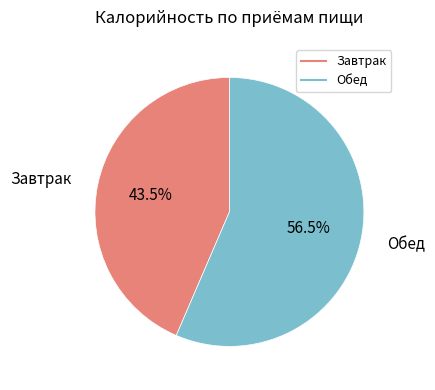

To the nearest percent, what is the difference between the largest and smallest slice percentages?

13%